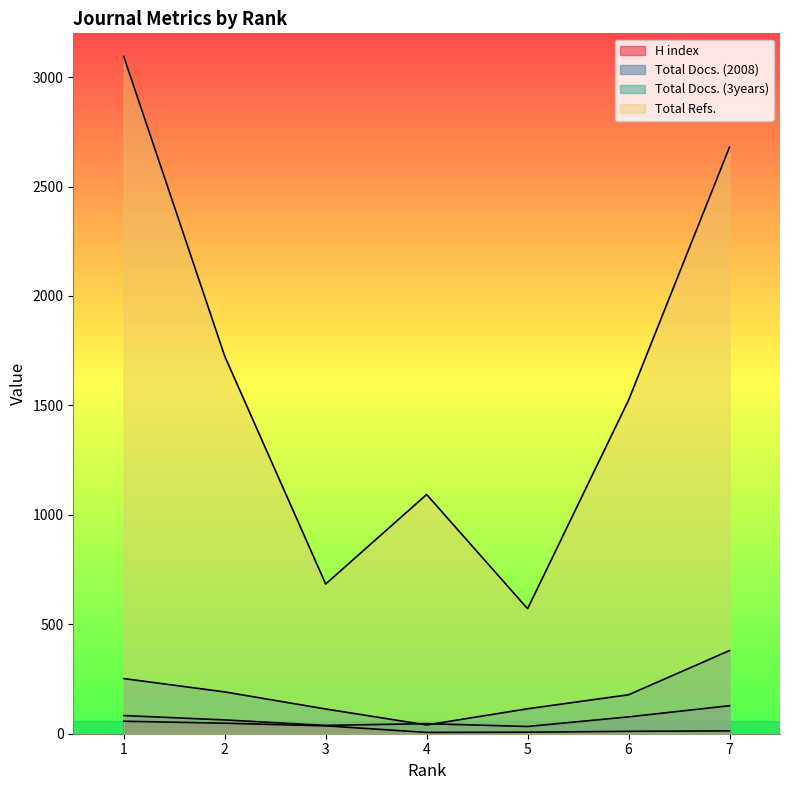

Which category has the highest value in the Total Docs. (2008) series?

7